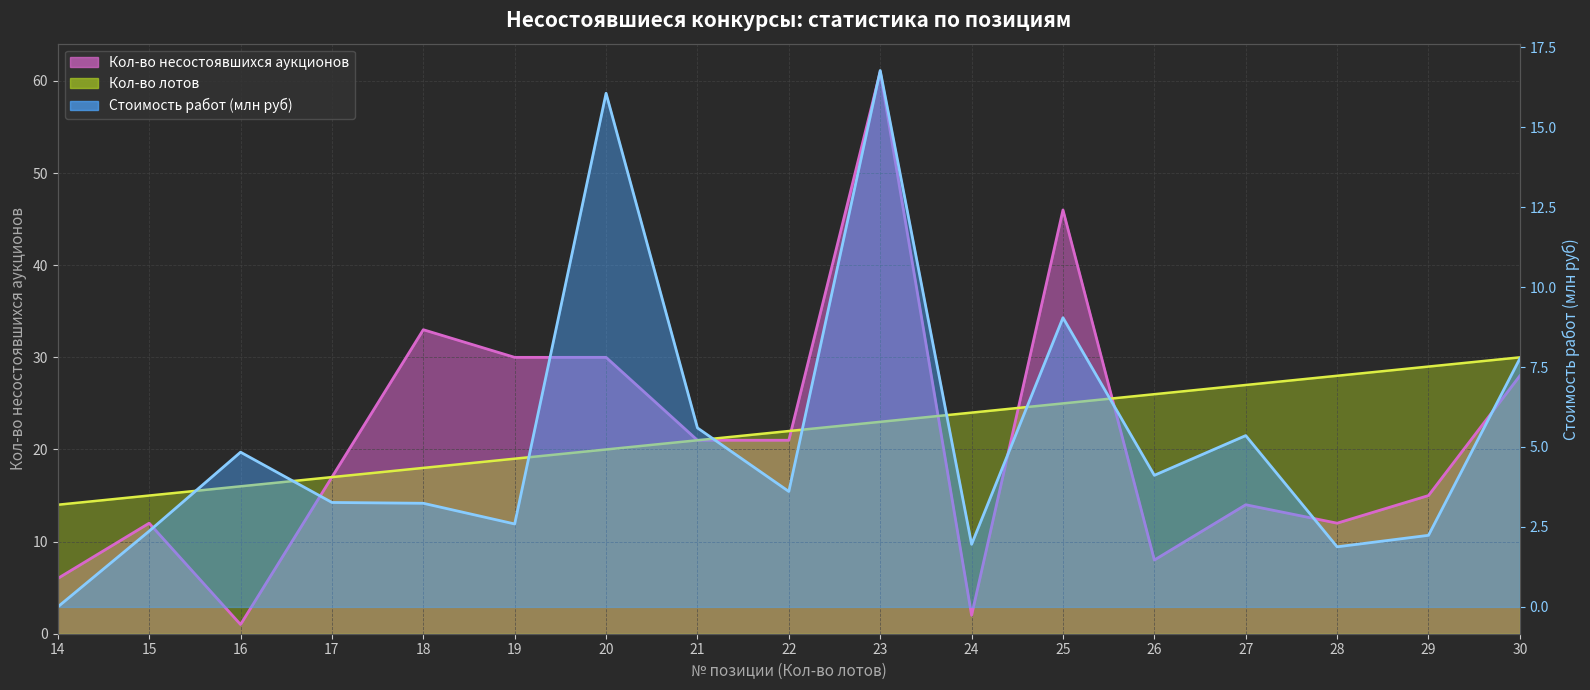

Which series has the largest total across all categories?

Кол-во лотов